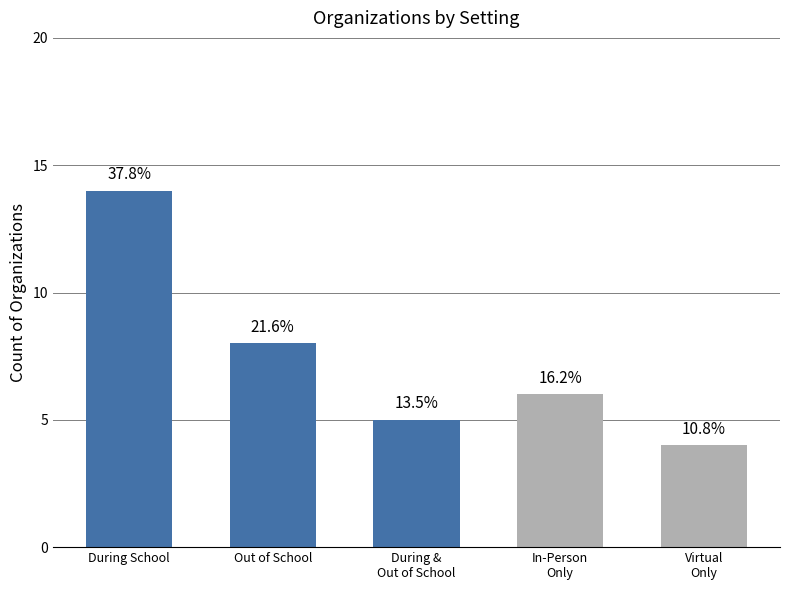

The chart shows a value of 2 at In-Person
Only. True or false?

False